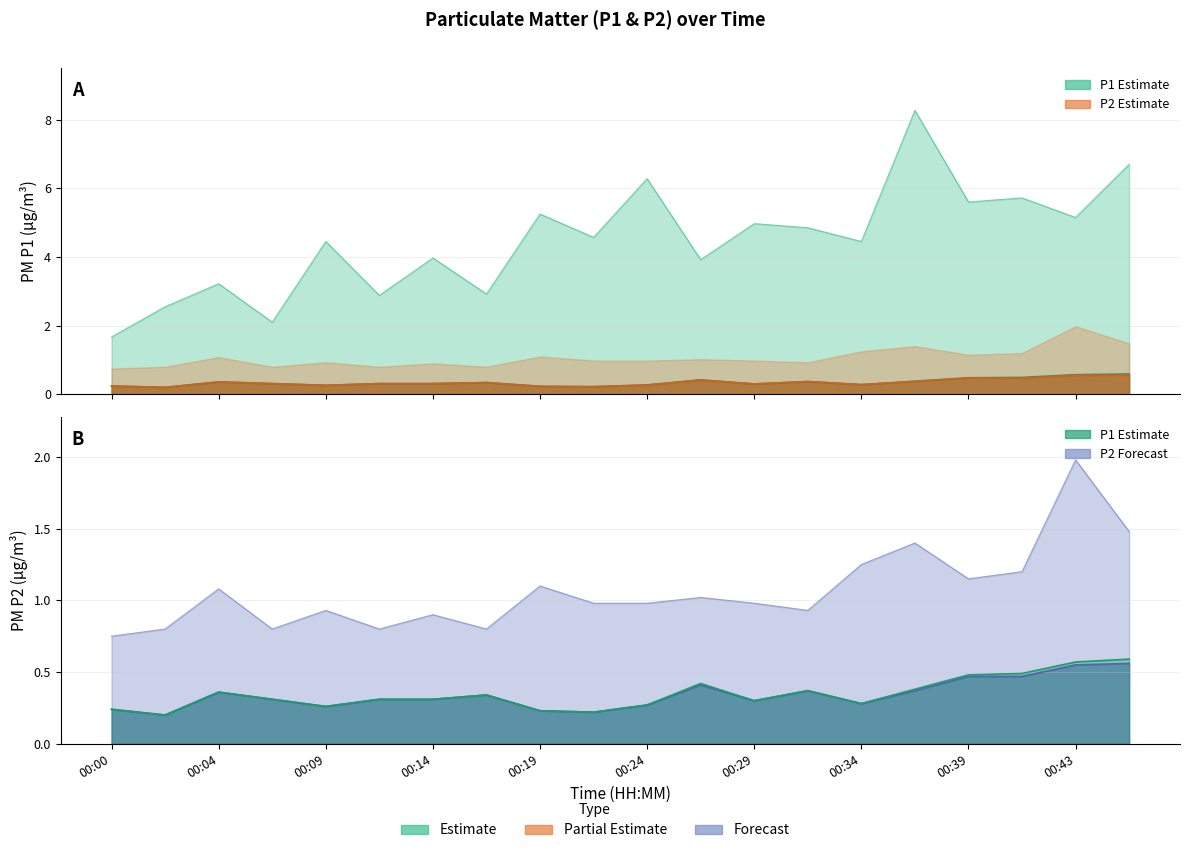

Which category has the highest value across all series?

00:36